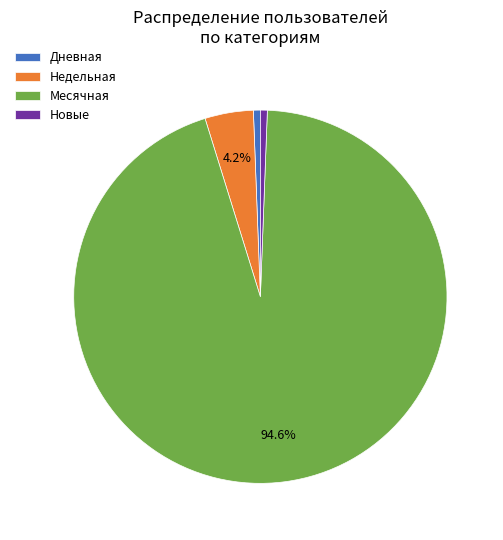

What portion of the pie excludes Месячная?

5.4%